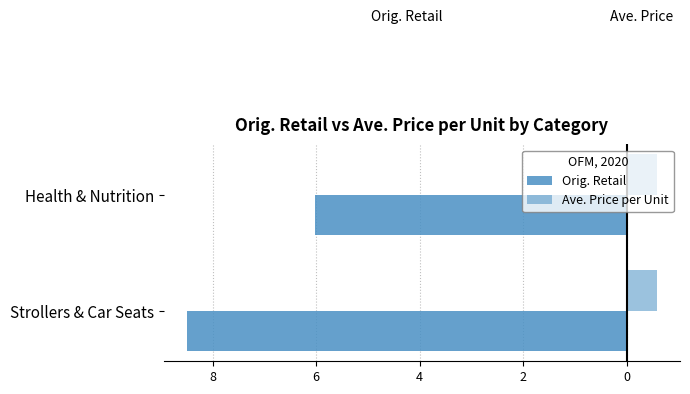

Which series has the widest spread of values?

Orig. Retail